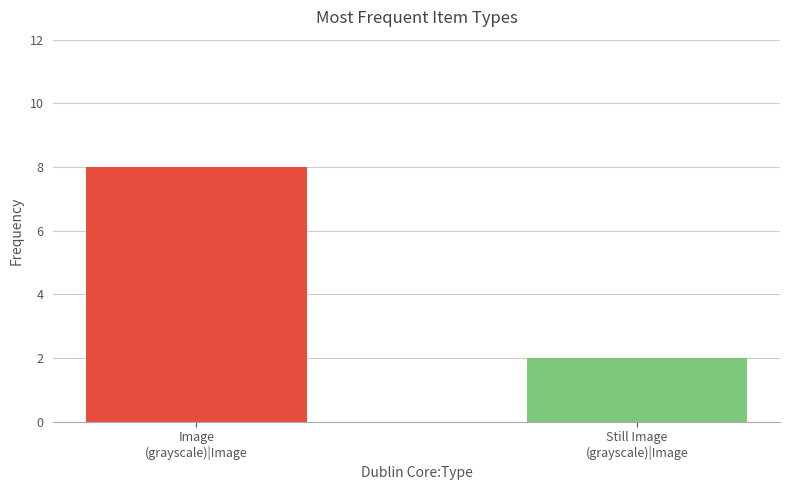

What is the sum of all values?

10